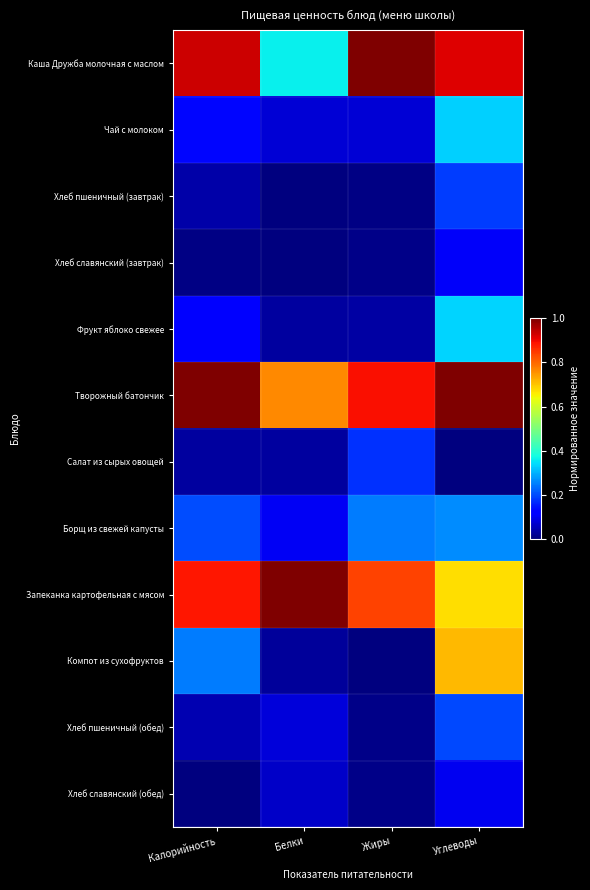

Rank the series at Калорийность from lowest to highest value.

Хлеб славянский (обед), Хлеб славянский (завтрак), Салат из сырых овощей, Хлеб пшеничный (завтрак), Хлеб пшеничный (обед), Фрукт яблоко свежее, Чай с молоком, Борщ из свежей капусты, Компот из сухофруктов, Запеканка картофельная с мясом, Каша Дружба молочная с маслом, Творожный батончик